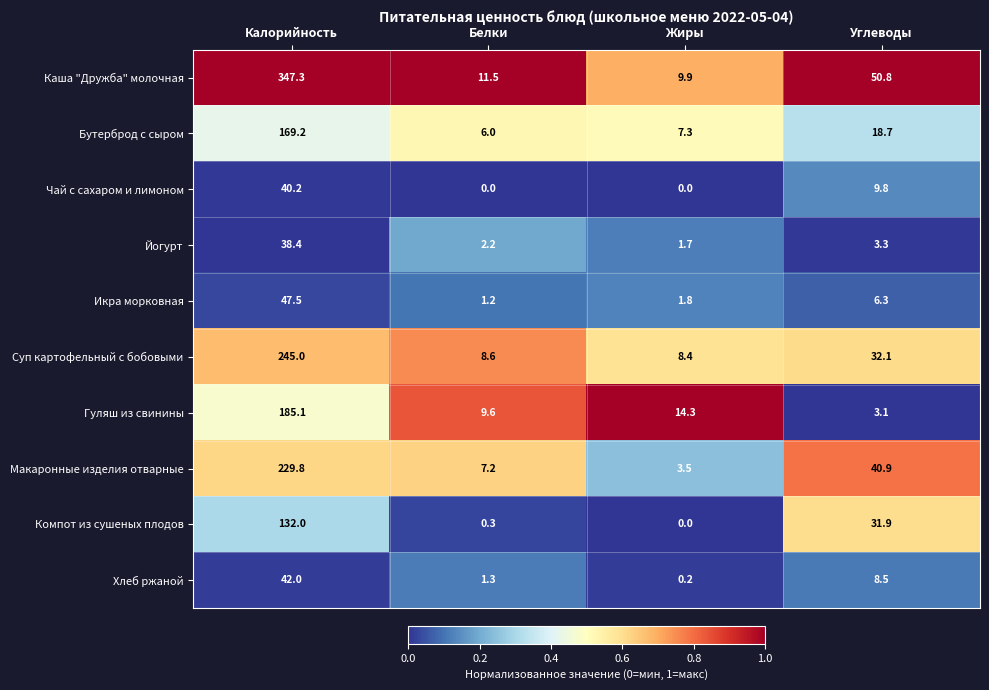

Rank the categories by Гуляш из свинины value from lowest to highest.

Углеводы, Белки, Жиры, Калорийность